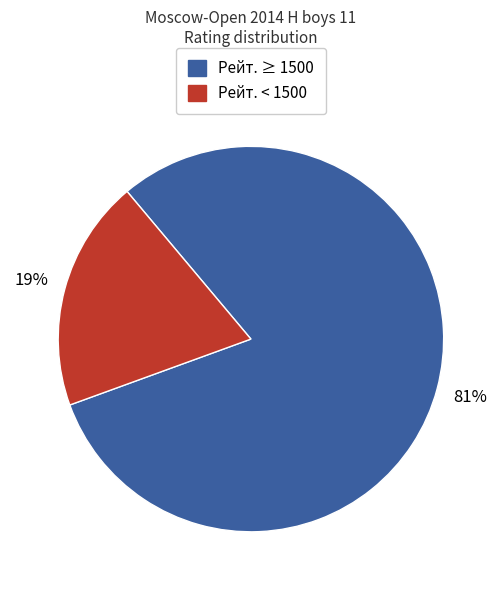

To the nearest percent, what is the average slice percentage?

50%